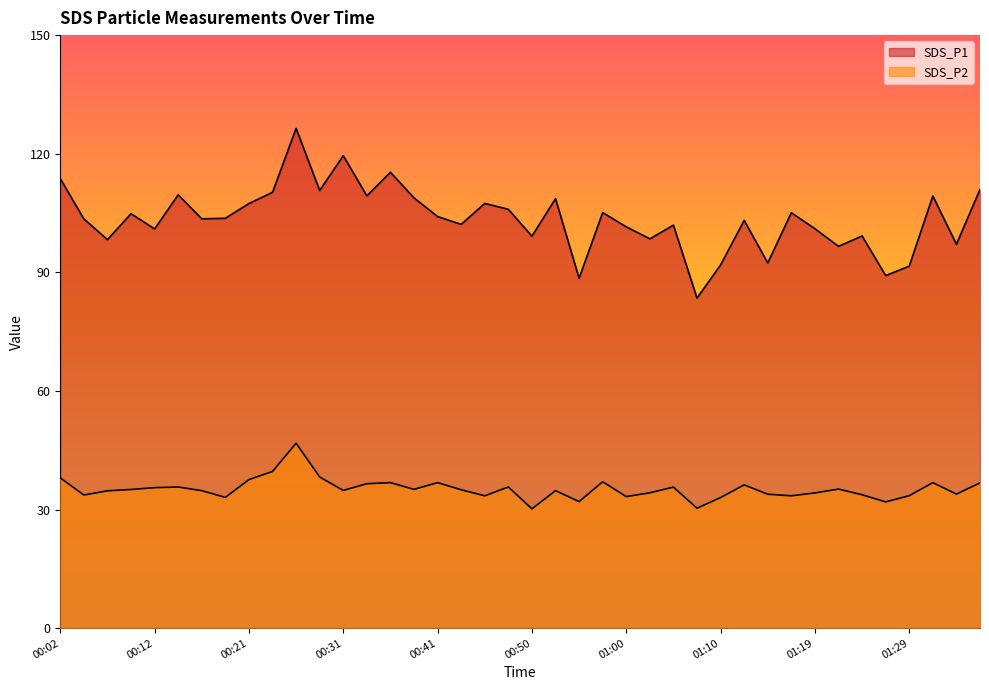

Reading right to left, extract all data points from this chart.

SDS_P1: 01:36=111.0	01:34=97.1	01:32=109.3	01:29=91.6	01:27=89.2	01:24=99.2	01:22=96.6	01:19=101.0	01:17=105.1	01:15=92.4	01:12=103.1	01:10=91.9	01:07=83.5	01:05=101.9	01:02=98.5	01:00=101.5	00:58=105.1	00:55=88.5	00:53=108.6	00:50=99.1	00:48=105.9	00:45=107.4	00:43=102.1	00:41=104.1	00:38=108.8	00:36=115.3	00:33=109.3	00:31=119.5	00:28=110.7	00:26=126.4	00:24=110.2	00:21=107.4	00:19=103.7	00:16=103.5	00:14=109.6	00:12=101.0	00:09=104.8	00:07=98.3	00:04=103.5	00:02=113.7
SDS_P2: 01:36=36.7	01:34=33.9	01:32=36.8	01:29=33.5	01:27=31.9	01:24=33.7	01:22=35.2	01:19=34.2	01:17=33.5	01:15=33.9	01:12=36.2	01:10=33.0	01:07=30.3	01:05=35.7	01:02=34.2	01:00=33.3	00:58=37.0	00:55=32.0	00:53=34.8	00:50=30.2	00:48=35.7	00:45=33.5	00:43=35.0	00:41=36.8	00:38=35.1	00:36=36.8	00:33=36.5	00:31=34.8	00:28=38.2	00:26=46.8	00:24=39.6	00:21=37.6	00:19=33.1	00:16=34.8	00:14=35.7	00:12=35.5	00:09=35.1	00:07=34.7	00:04=33.7	00:02=38.0